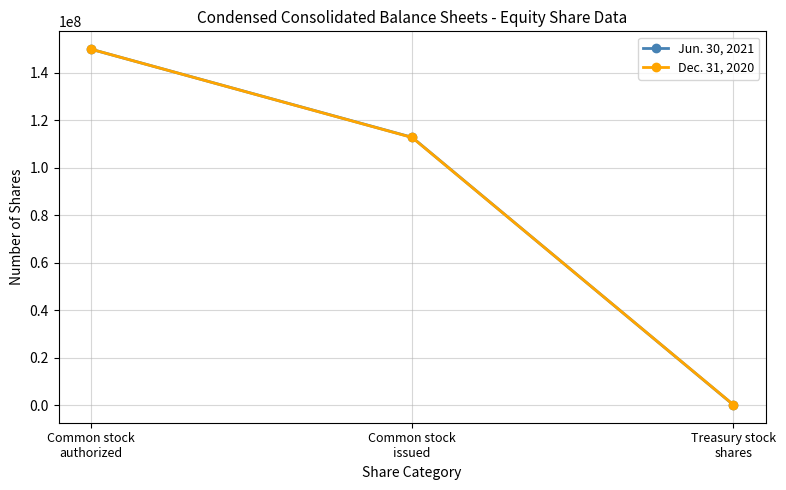

At which category is the sum across all series the highest?

Common stock
authorized